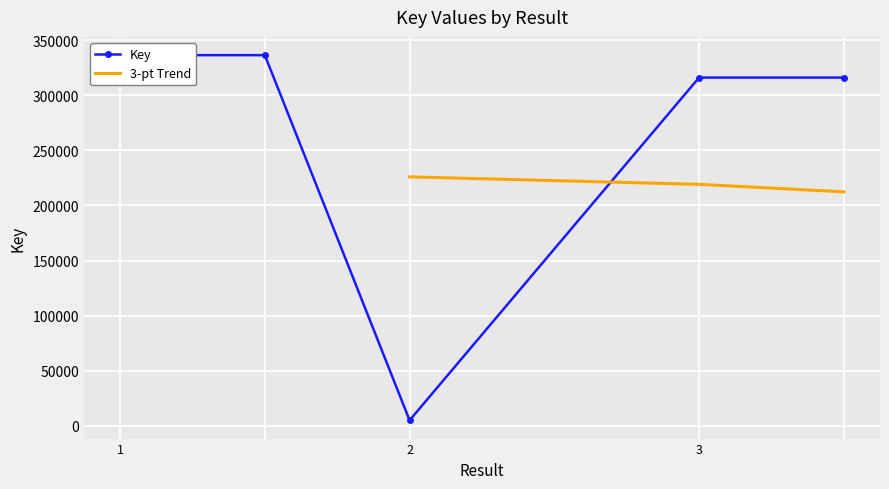

True or false: the data has more than 0 interior local peaks.

False